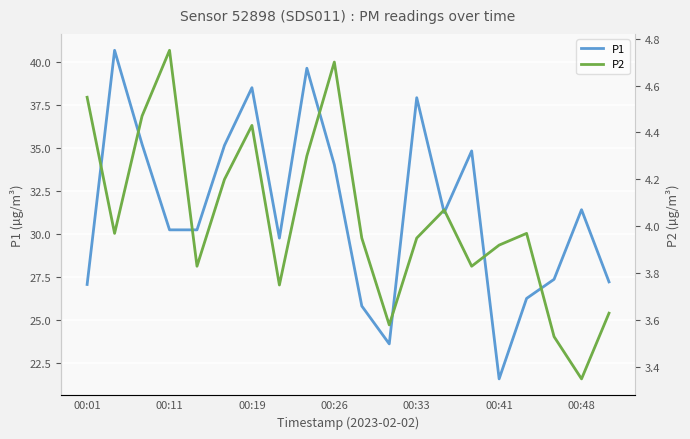

Is it true that P1 equals 56.2 at 00:26?

False